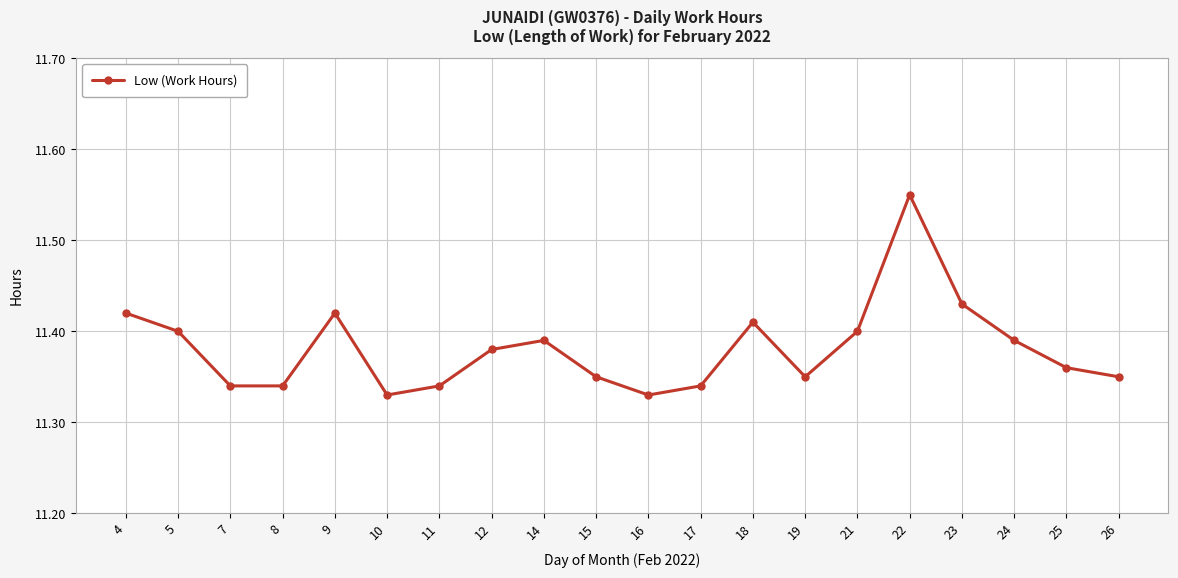

At which category does the data reach its first local peak?

9